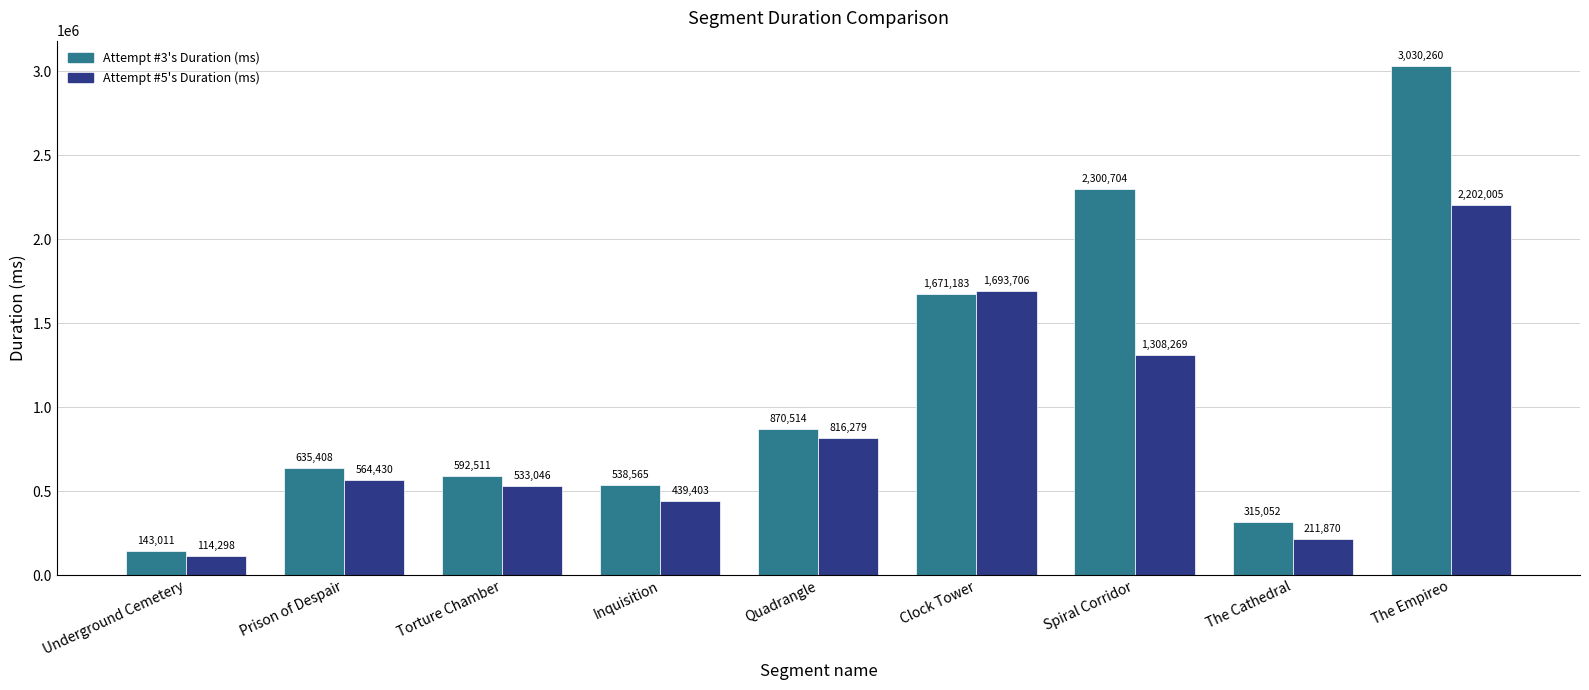

At Spiral Corridor, list the series in order from smallest to largest.

Attempt #5's Duration (ms), Attempt #3's Duration (ms)